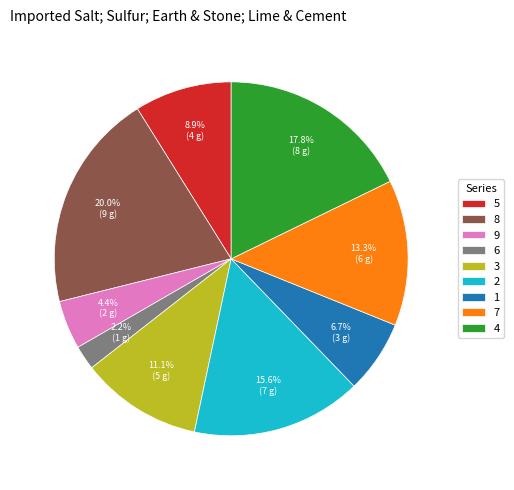

How many slices are in this pie chart?

9